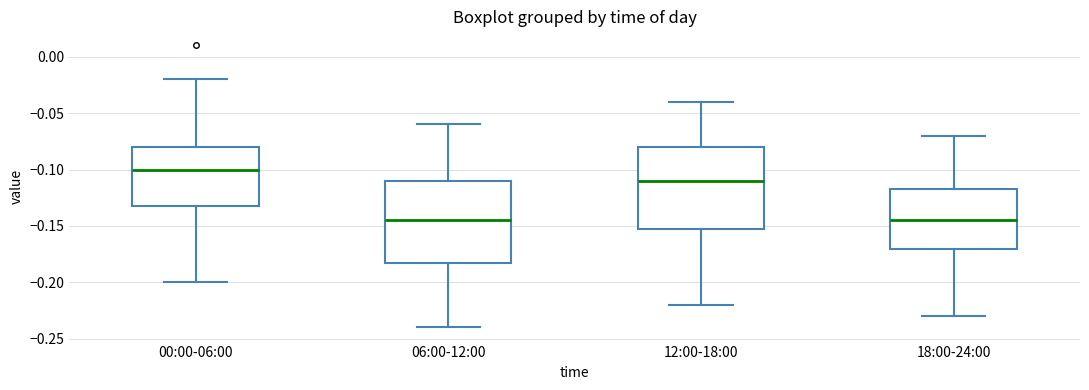

Which box has the highest median line?

00:00-06:00